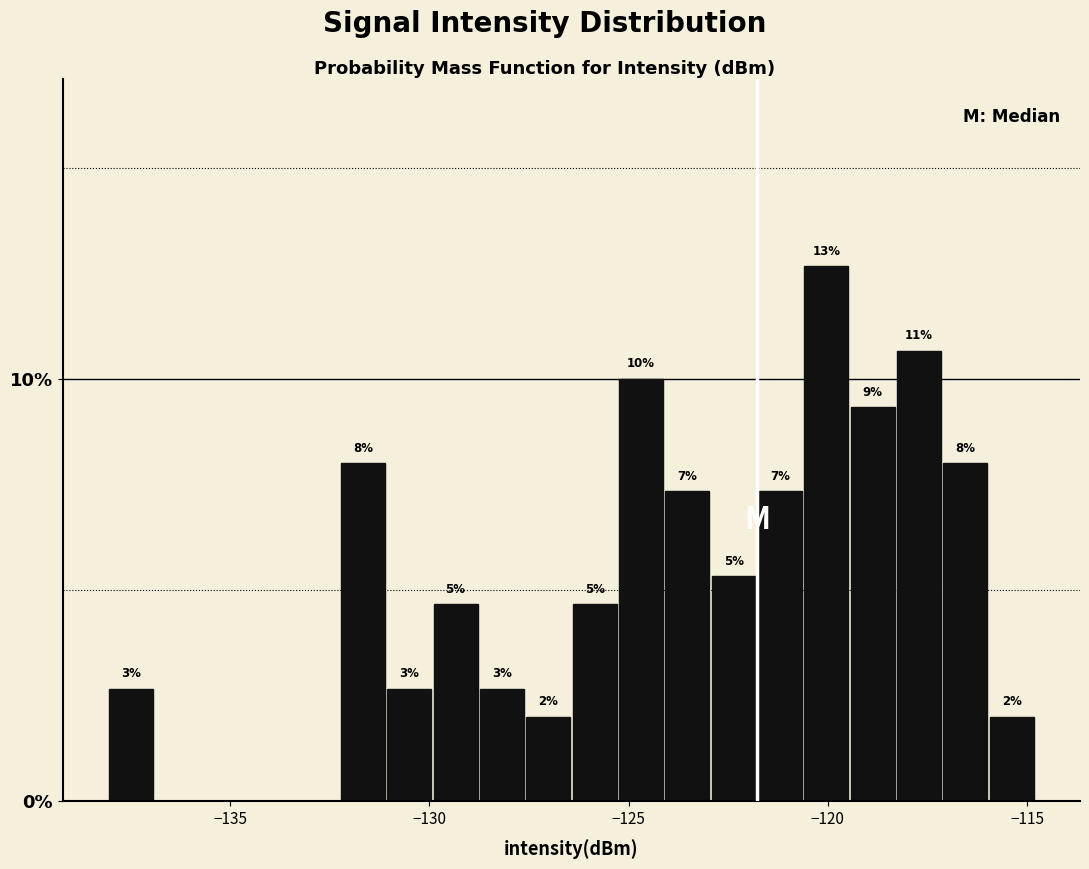

Read against the x-axis, roughly where is the centre of the tallest bar?

-120.0